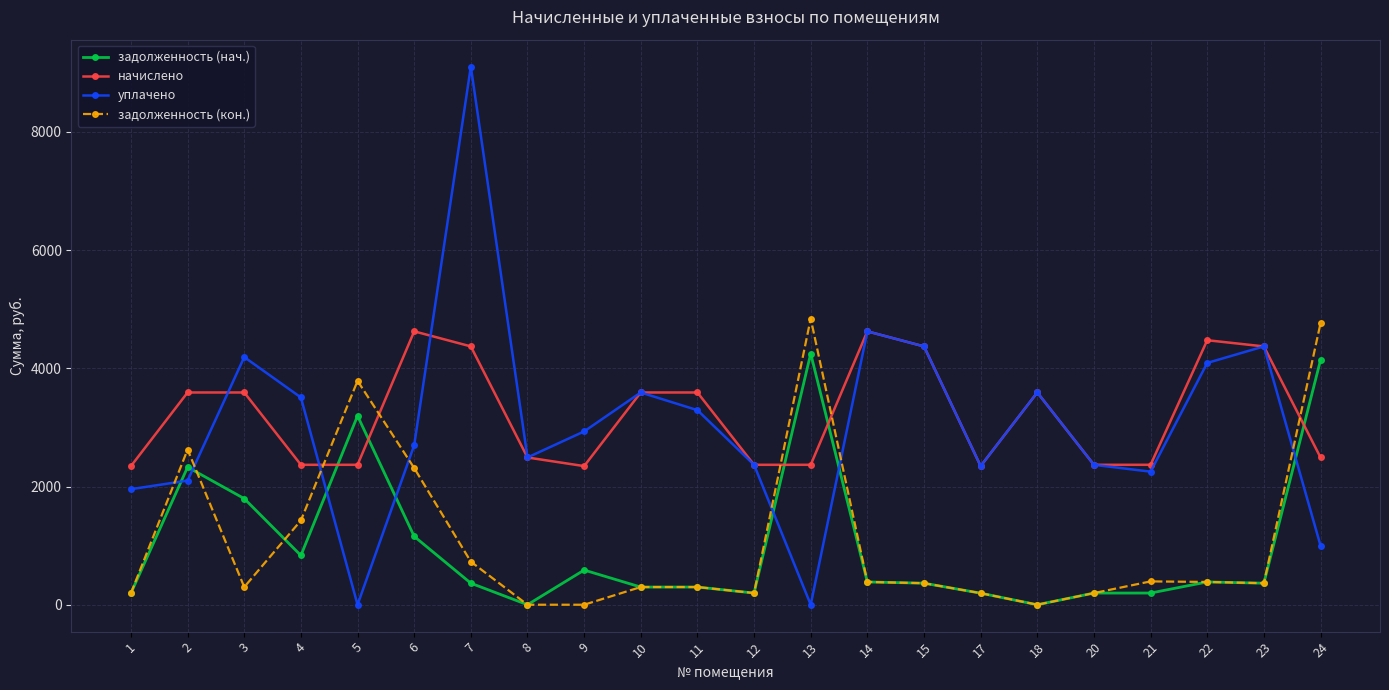

Where is the first local maximum for задолженность (кон.)?

2